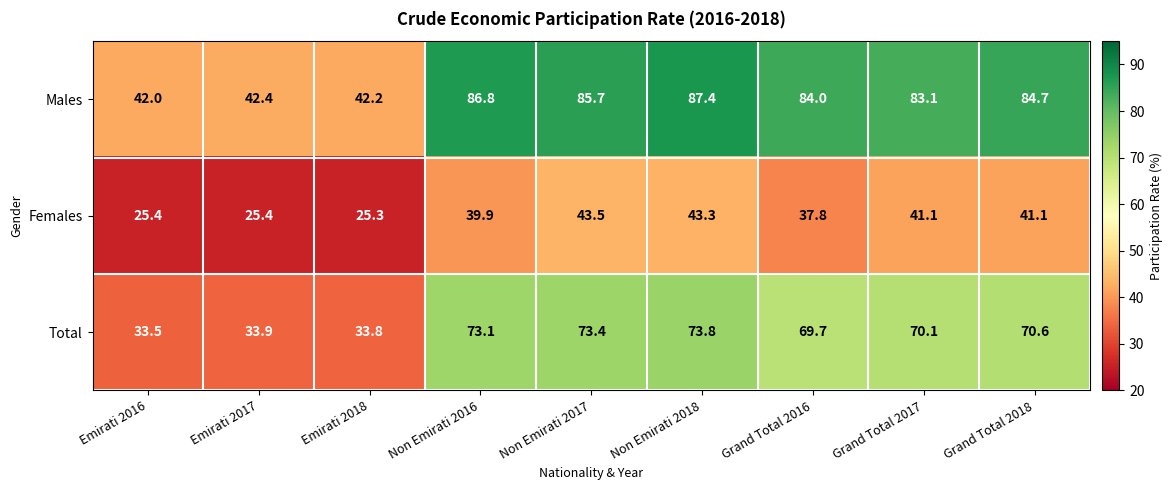

List the series in order of their peak value, highest first.

Males, Total, Females